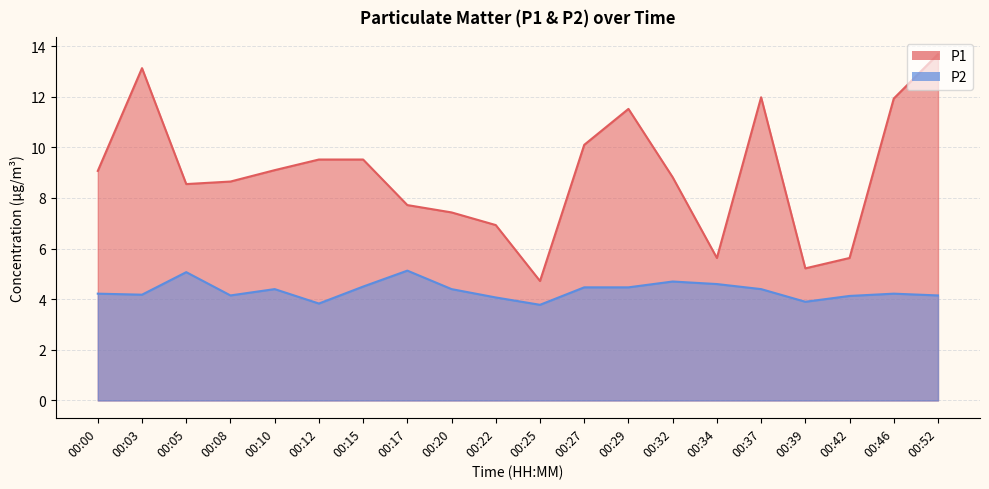

What is the value of the P1 point at the 15th from the left?

5.6